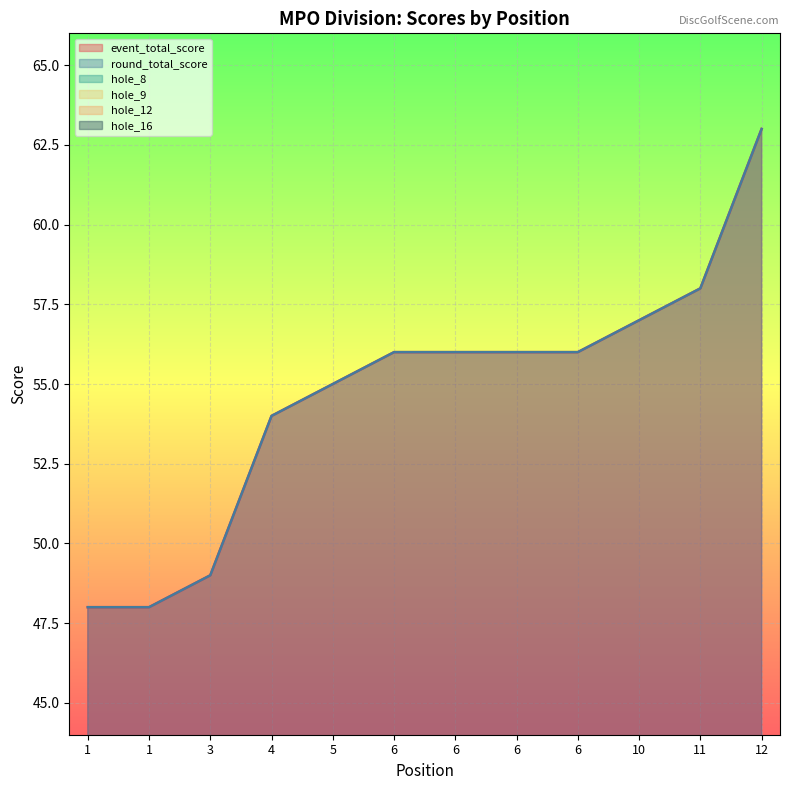

What is the difference between the second highest and second lowest values in the round_total_score series?

10